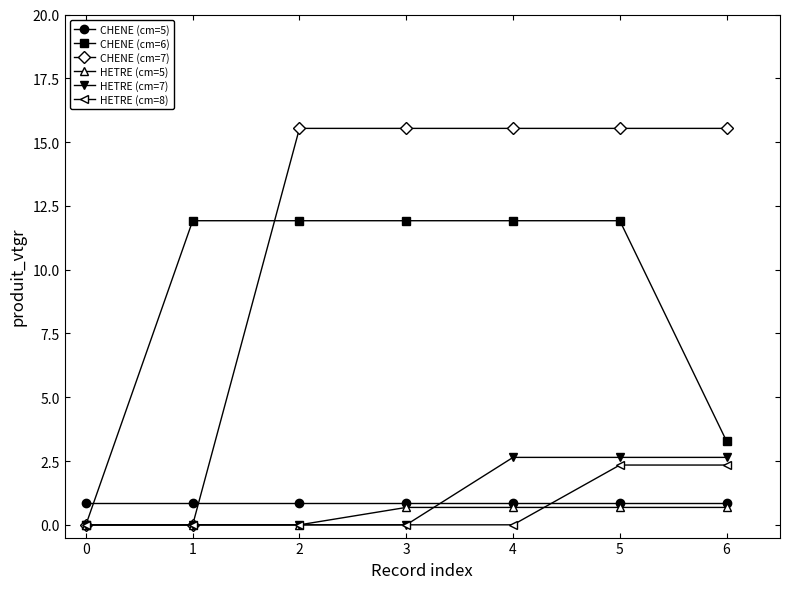

Does the chart display data point markers on the line(s)?

Yes